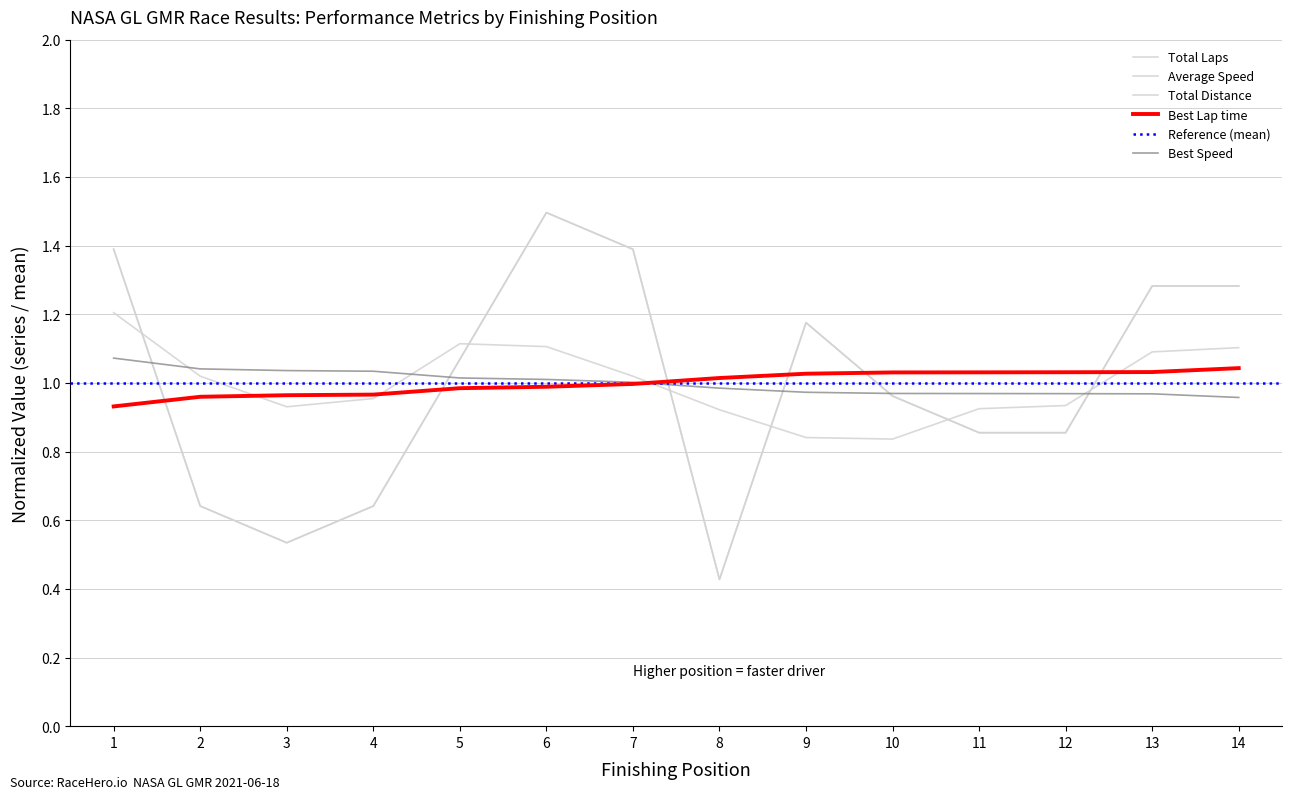

What is the sum of the Total Distance values at 10 and 7?

2.4